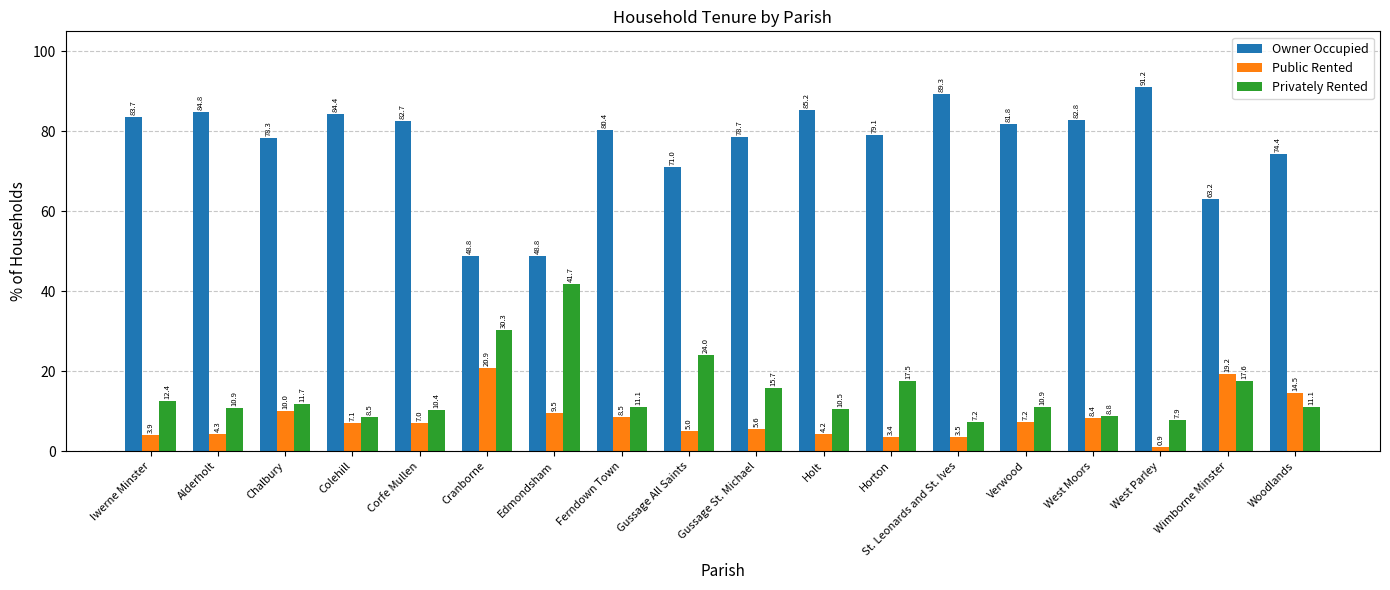

How many bars are there in each group?

3